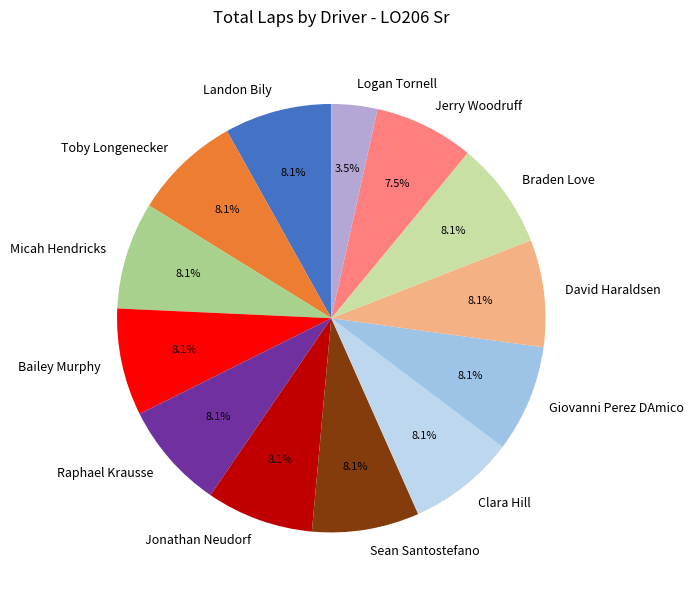

To the nearest percent, what percentage of the pie is Landon Bily?

8%